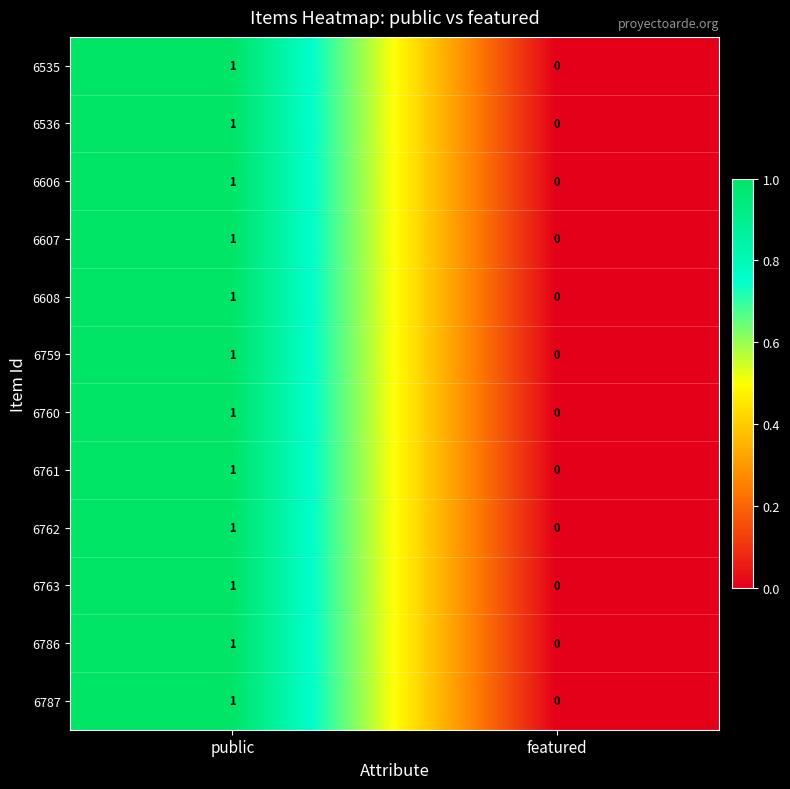

Is it true that 6535 equals 1 at public?

True